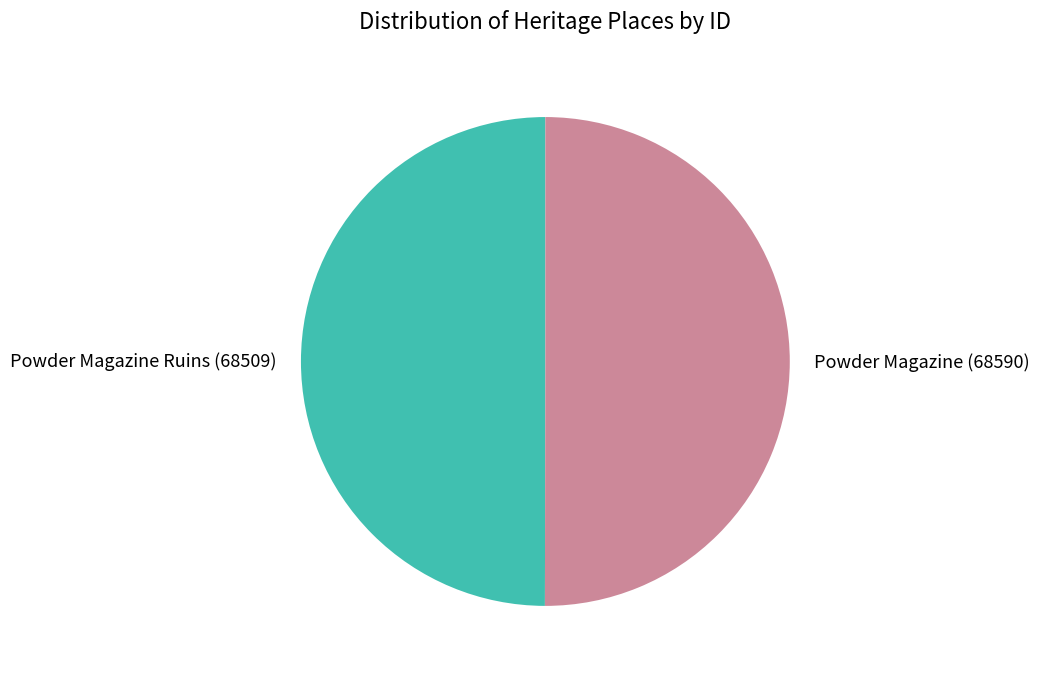

Approximately how many times larger is the value at Powder Magazine Ruins (68509) compared to Powder Magazine (68590)?

1.0